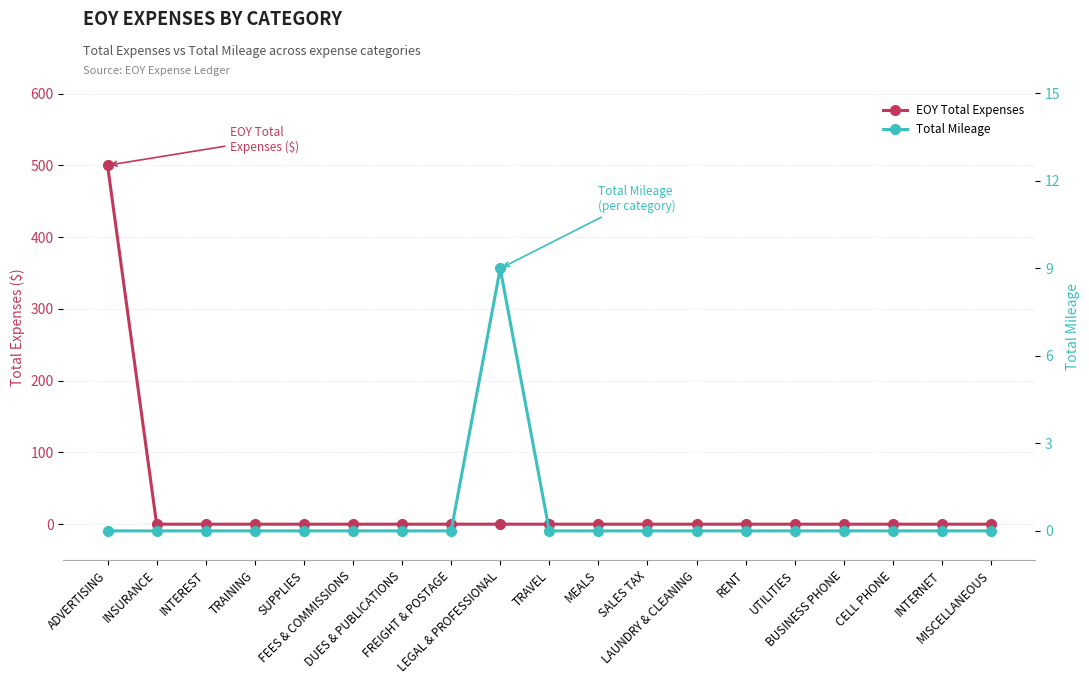

Reading left to right, extract all data points from this chart.

EOY Total Expenses: ADVERTISING=500	INSURANCE=0	INTEREST=0	TRAINING=0	SUPPLIES=0	FEES & COMMISSIONS=0	DUES & PUBLICATIONS=0	FREIGHT & POSTAGE=0	LEGAL & PROFESSIONAL=0	TRAVEL=0	MEALS=0	SALES TAX=0	LAUNDRY & CLEANING=0	RENT=0	UTILITIES=0	BUSINESS PHONE=0	CELL PHONE=0	INTERNET=0	MISCELLANEOUS=0
Total Mileage: ADVERTISING=0	INSURANCE=0	INTEREST=0	TRAINING=0	SUPPLIES=0	FEES & COMMISSIONS=0	DUES & PUBLICATIONS=0	FREIGHT & POSTAGE=0	LEGAL & PROFESSIONAL=9	TRAVEL=0	MEALS=0	SALES TAX=0	LAUNDRY & CLEANING=0	RENT=0	UTILITIES=0	BUSINESS PHONE=0	CELL PHONE=0	INTERNET=0	MISCELLANEOUS=0